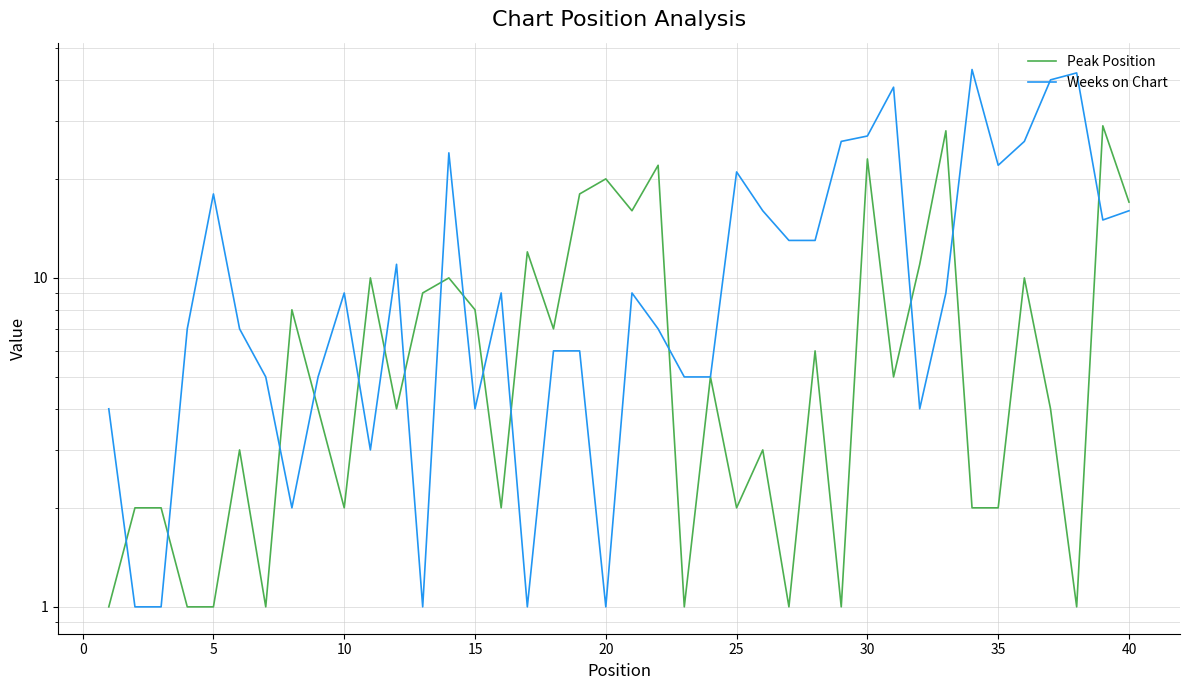

Where is Peak Position nearest to the value 15?

20